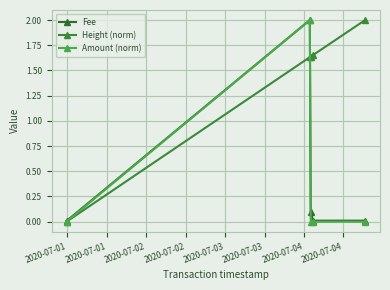

How many positive values does the Height (norm) series have?

4